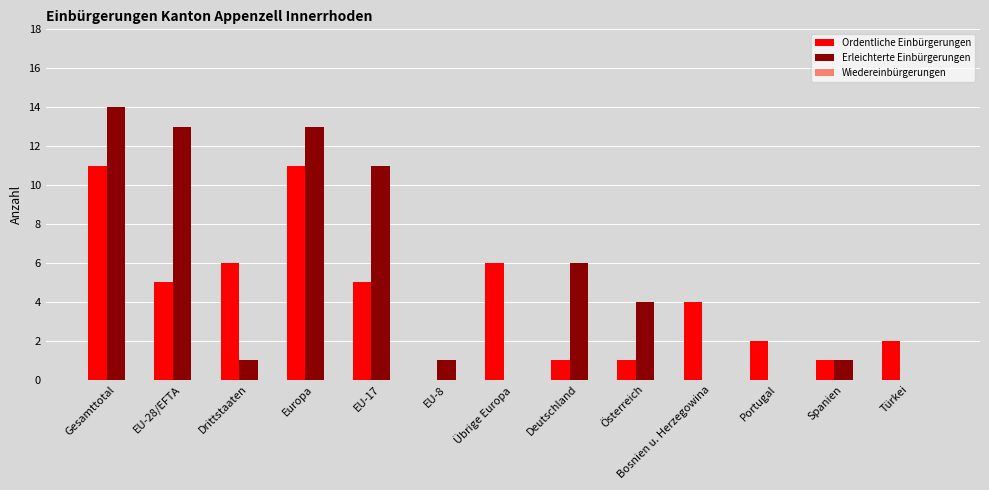

What is the total value across all series at Gesamttotal?

25